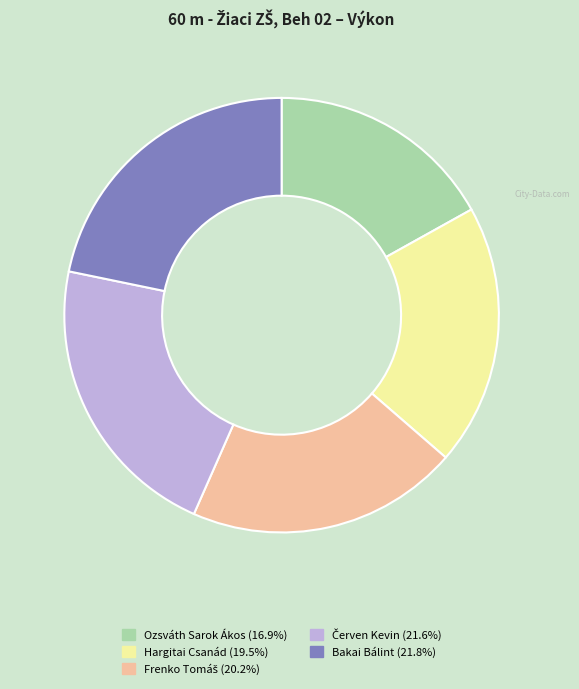

How many segments does this pie chart have?

5